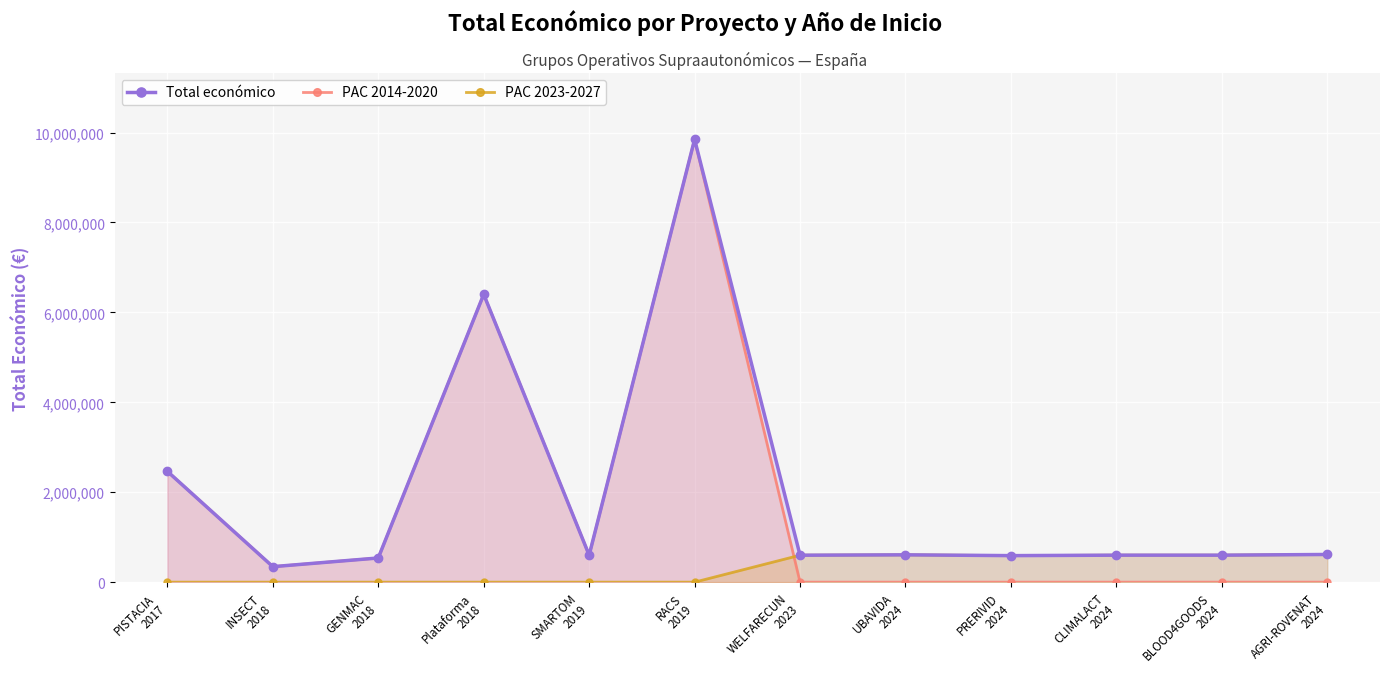

In PAC 2023-2027, how many points are higher than both neighbors (excluding endpoints)?

2